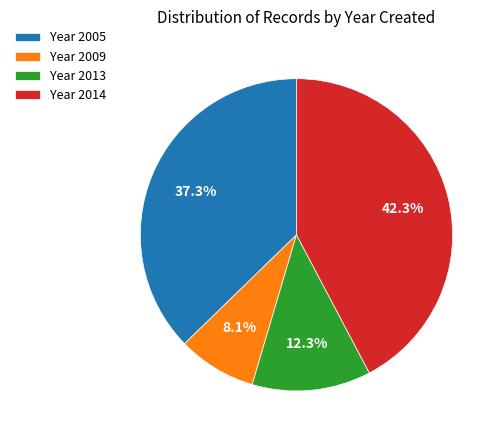

Rank the categories by value from highest to lowest.

Year 2014, Year 2005, Year 2013, Year 2009